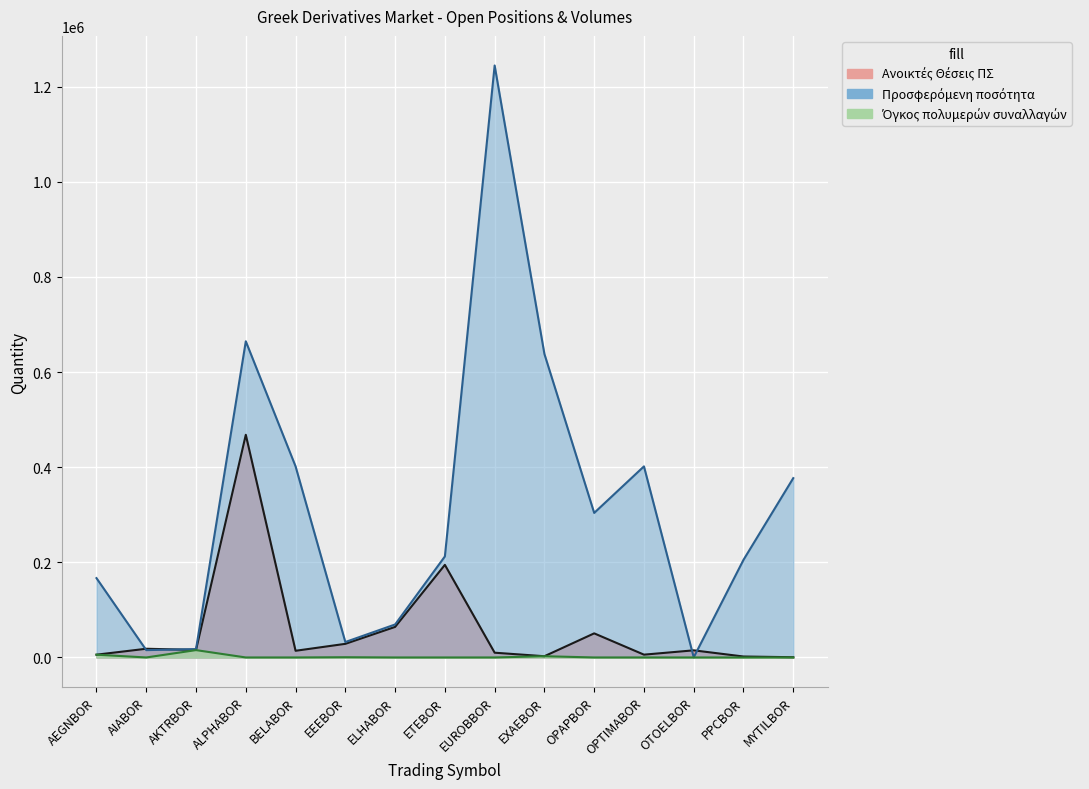

What is the difference between the highest and lowest values at AKTRBOR?

2164